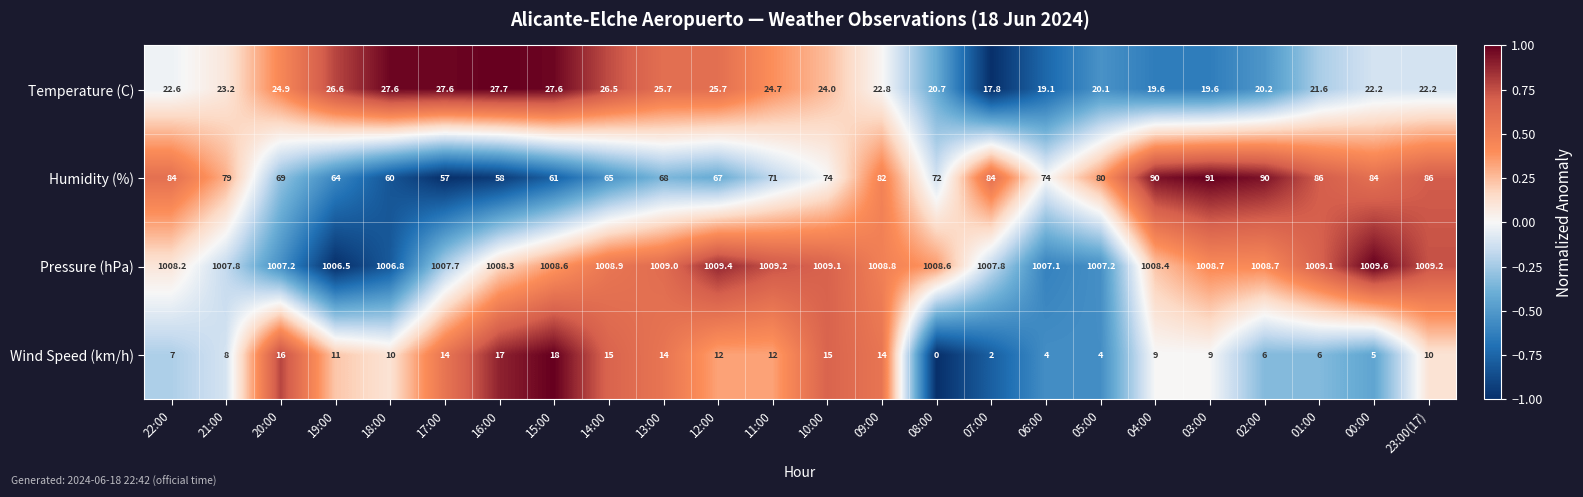

What is the difference between the maximum and minimum values in the Humidity (%) series?

34.0